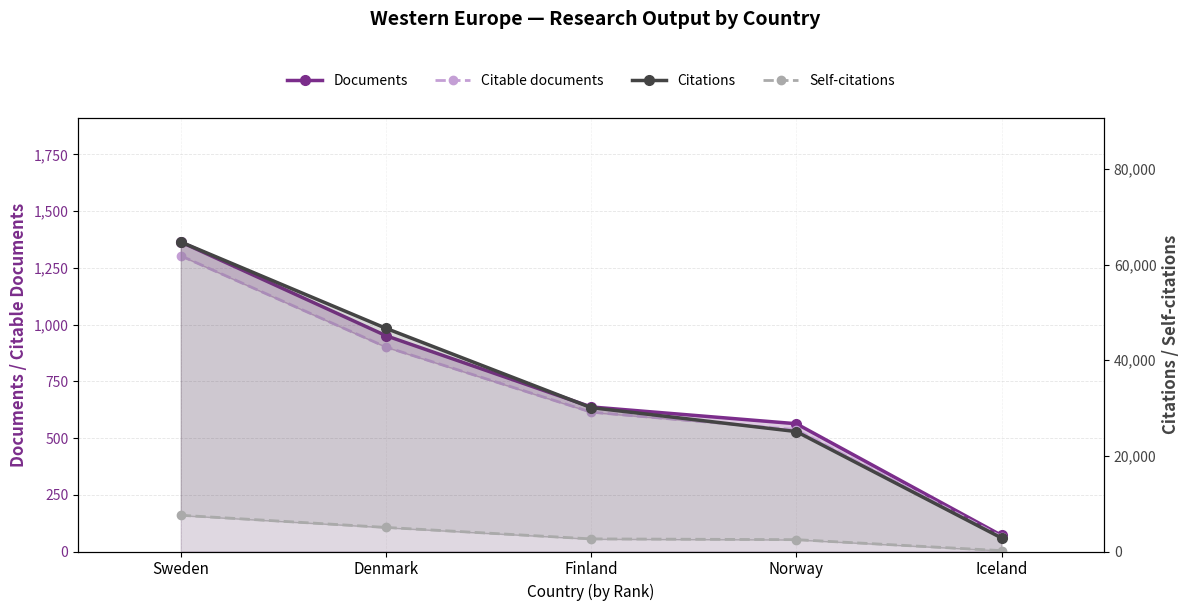

List the series in order of their peak value, lowest first.

Citable documents, Documents, Self-citations, Citations